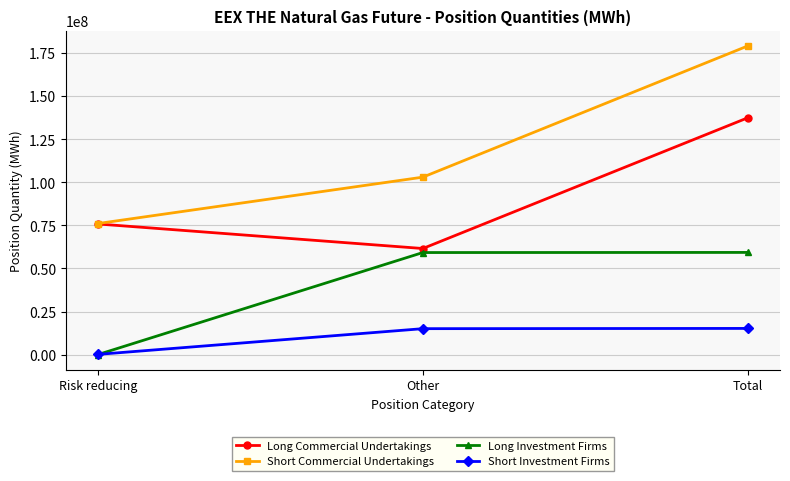

How many data points does each series have?

3